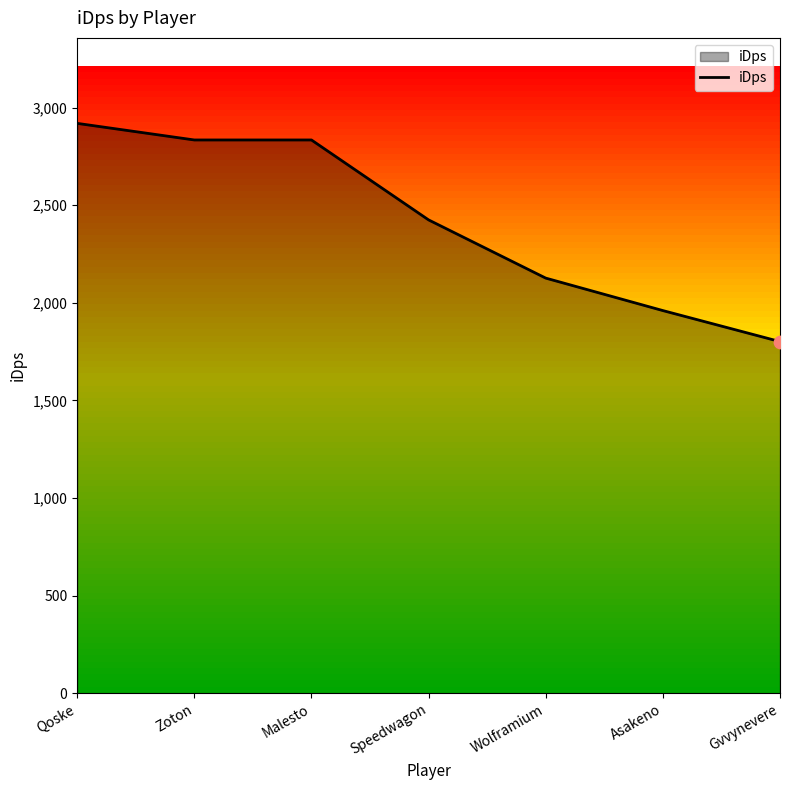

Between Asakeno and Qoske, which is larger?

Qoske